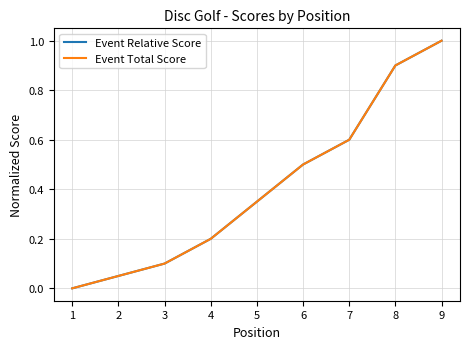

True or false: Event Relative Score has more than 0 points higher than both neighbors.

False